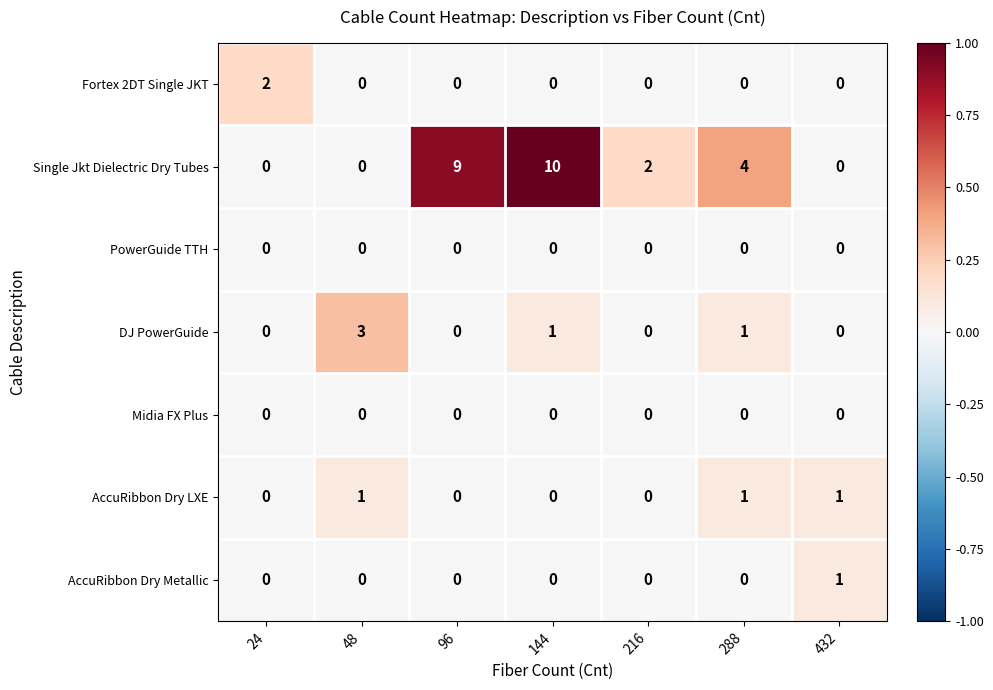

The value of PowerGuide TTH at 24 is 0. True or false?

True